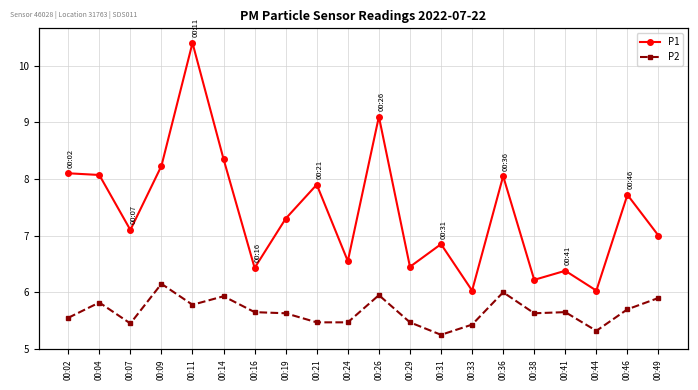

Between 00:24 and 00:26, which is larger?

00:26